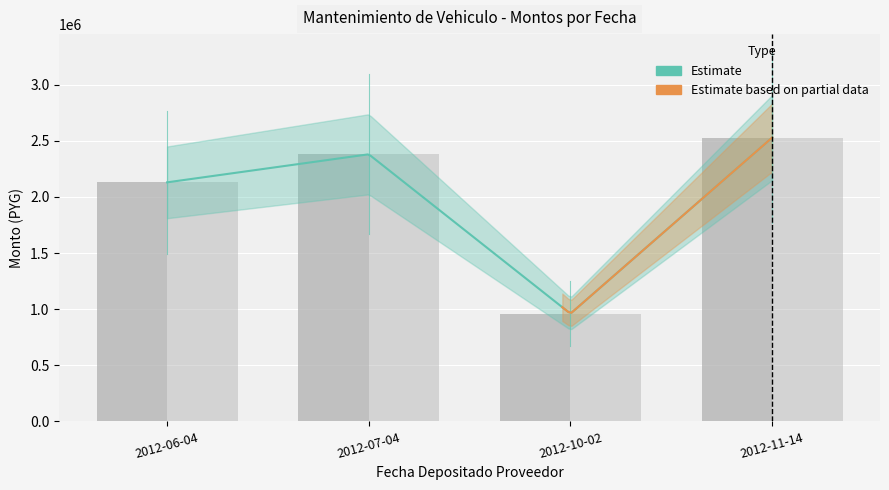

Rank the categories by monto_factura value from highest to lowest.

2012-11-14, 2012-07-04, 2012-06-04, 2012-10-02